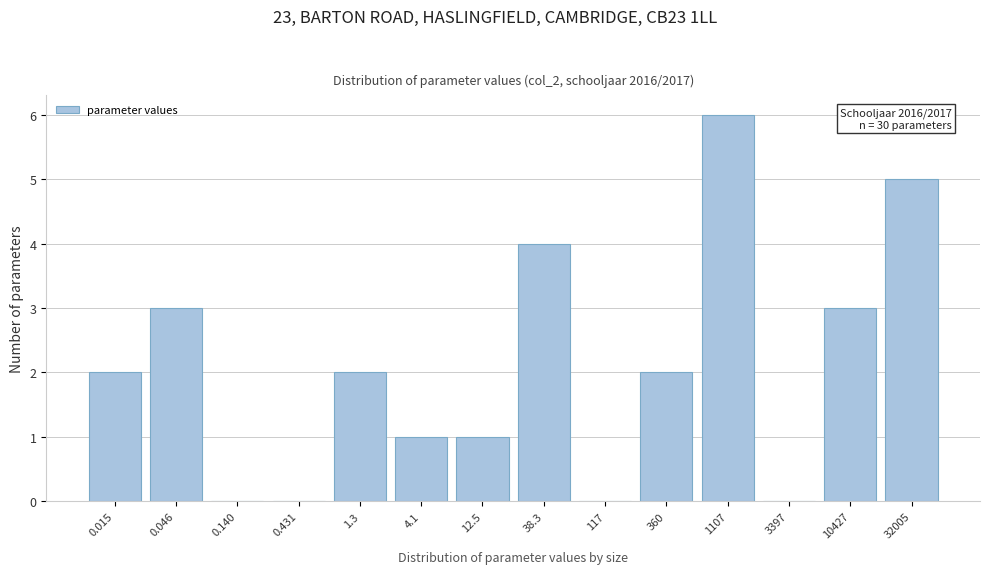

Reading left to right, transcribe all the data shown in this chart.

0.015=2	0.046=3	0.140=0	0.431=0	1.3=2	4.1=1	12.5=1	38.3=4	117=0	360=2	1107=6	3397=0	10427=3	32005=5